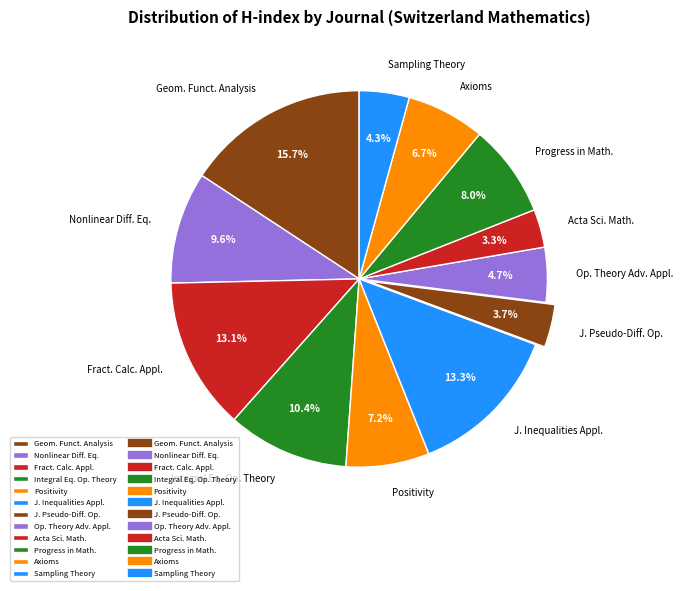

Is there any slice that represents more than half of the pie?

No